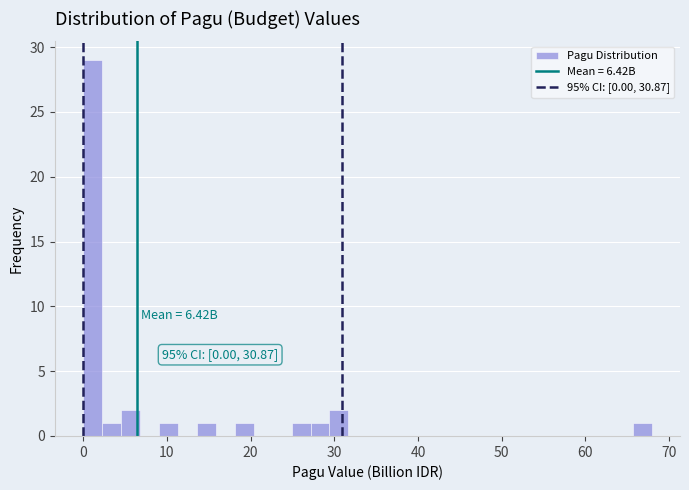

Read against the x-axis, roughly where is the centre of the tallest bar?

1